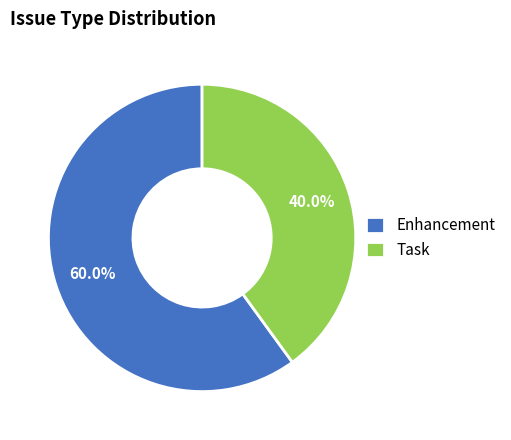

Rank the categories by value from highest to lowest.

Enhancement, Task